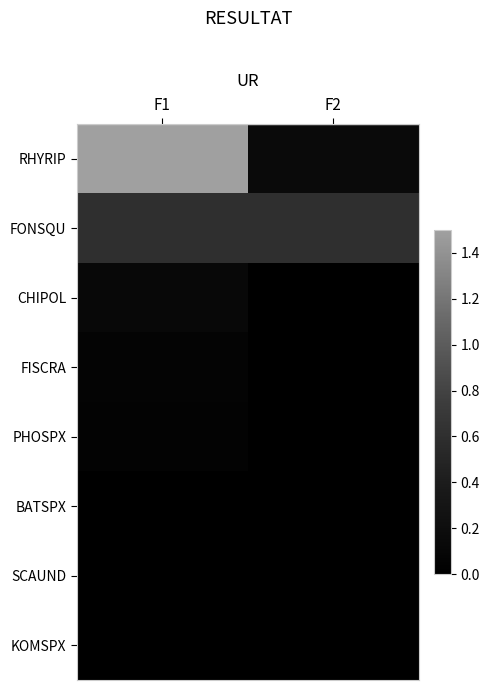

Which has a higher value, F2 or F1?

F1